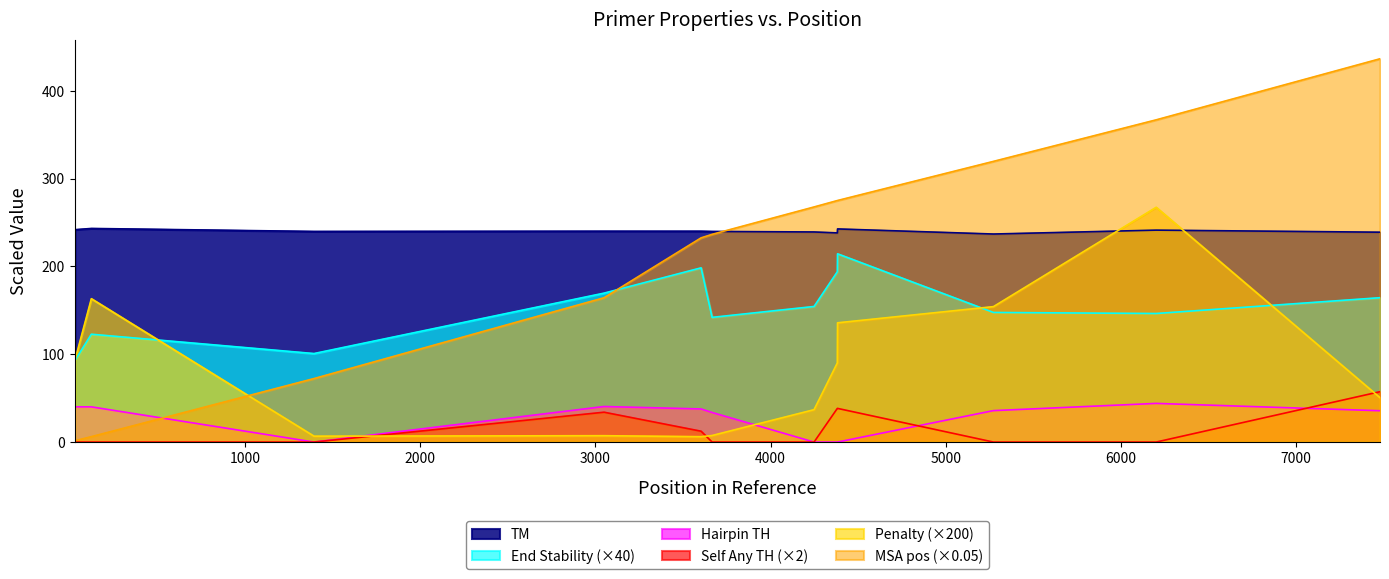

What is the difference between the pen_scaled values at 3603 and 5272?

148.1